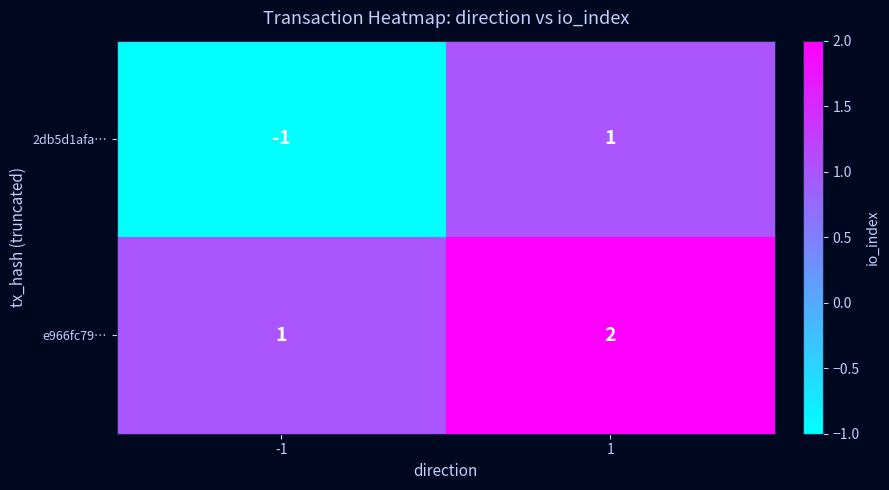

What is the minimum value shown in the chart?

-1